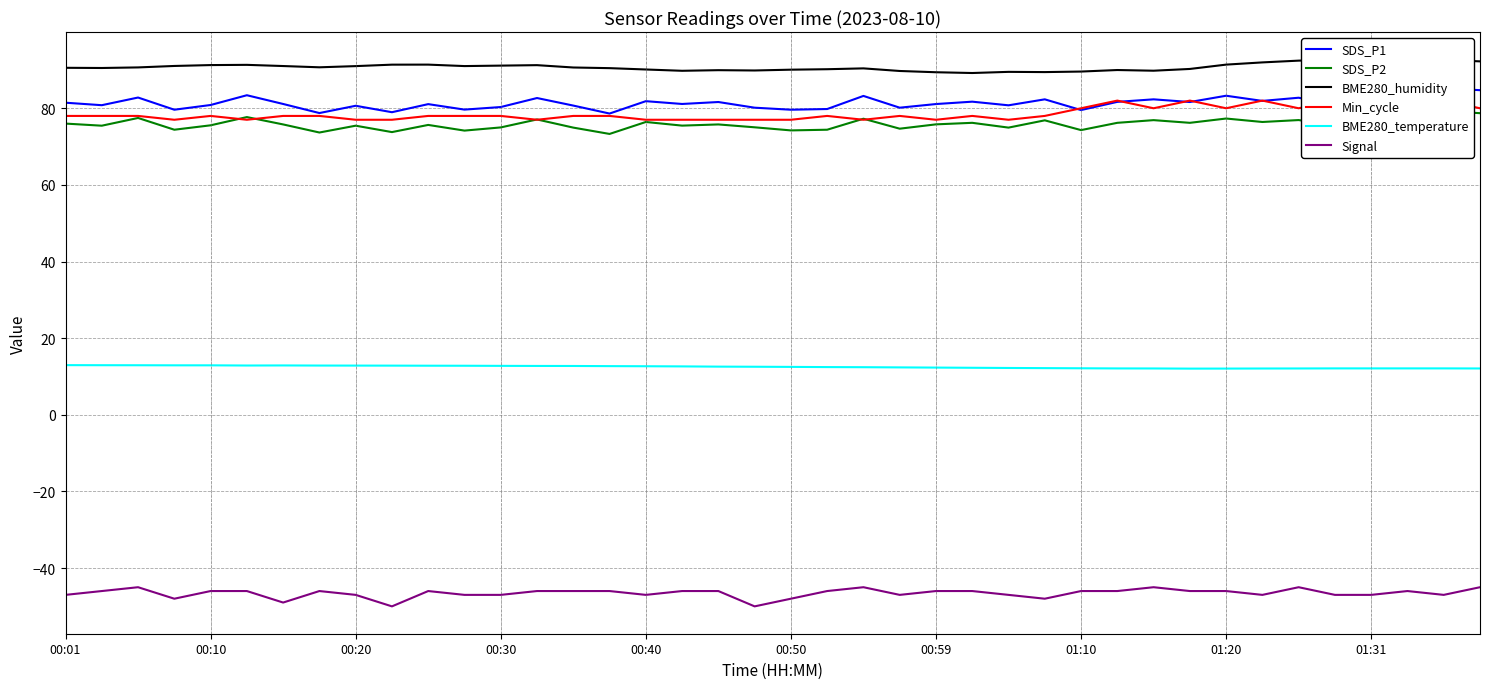

What is the highest value of the Min_cycle series?

82.0